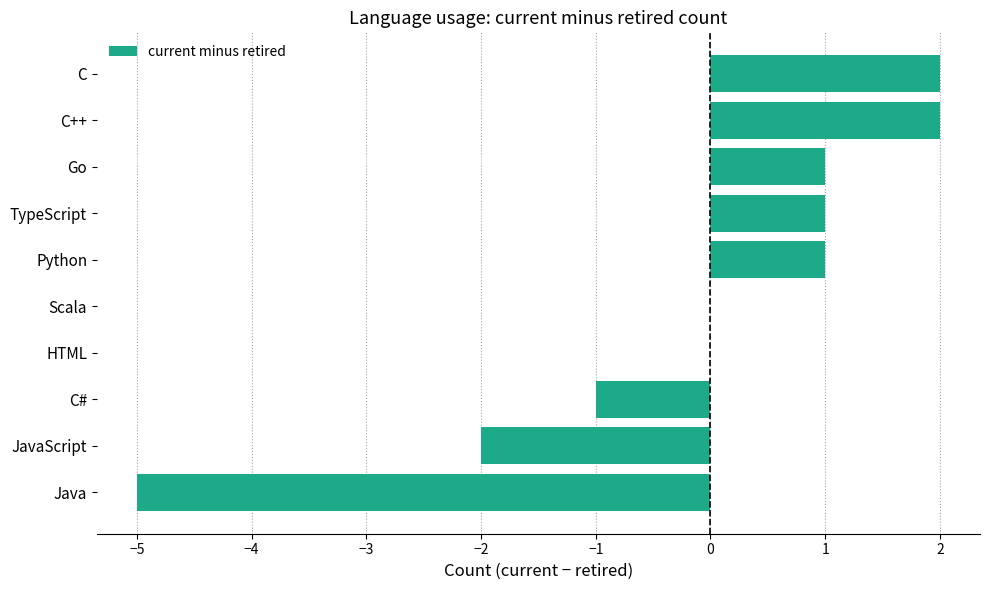

What is the sum of all values?

-1